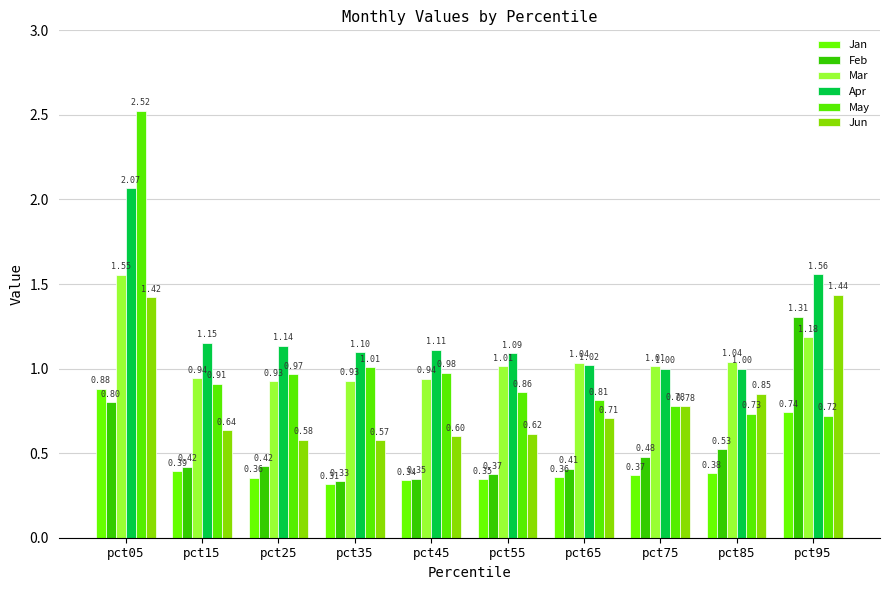

What is the maximum value shown in the chart?

2.5